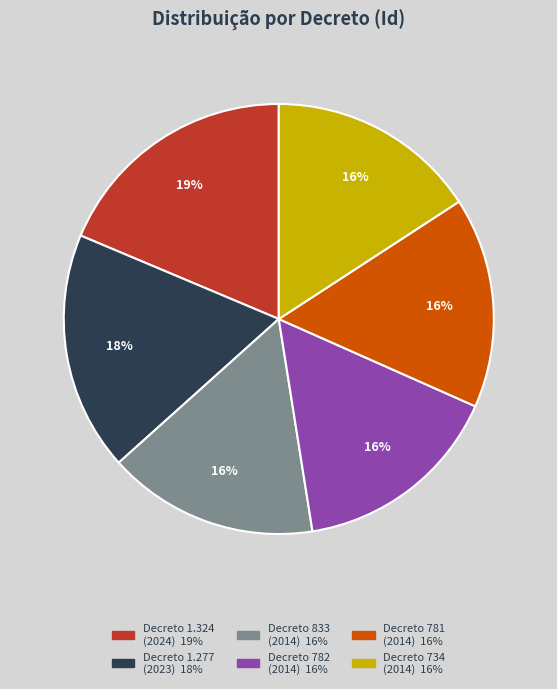

To the nearest percent, what is the average slice percentage?

17%